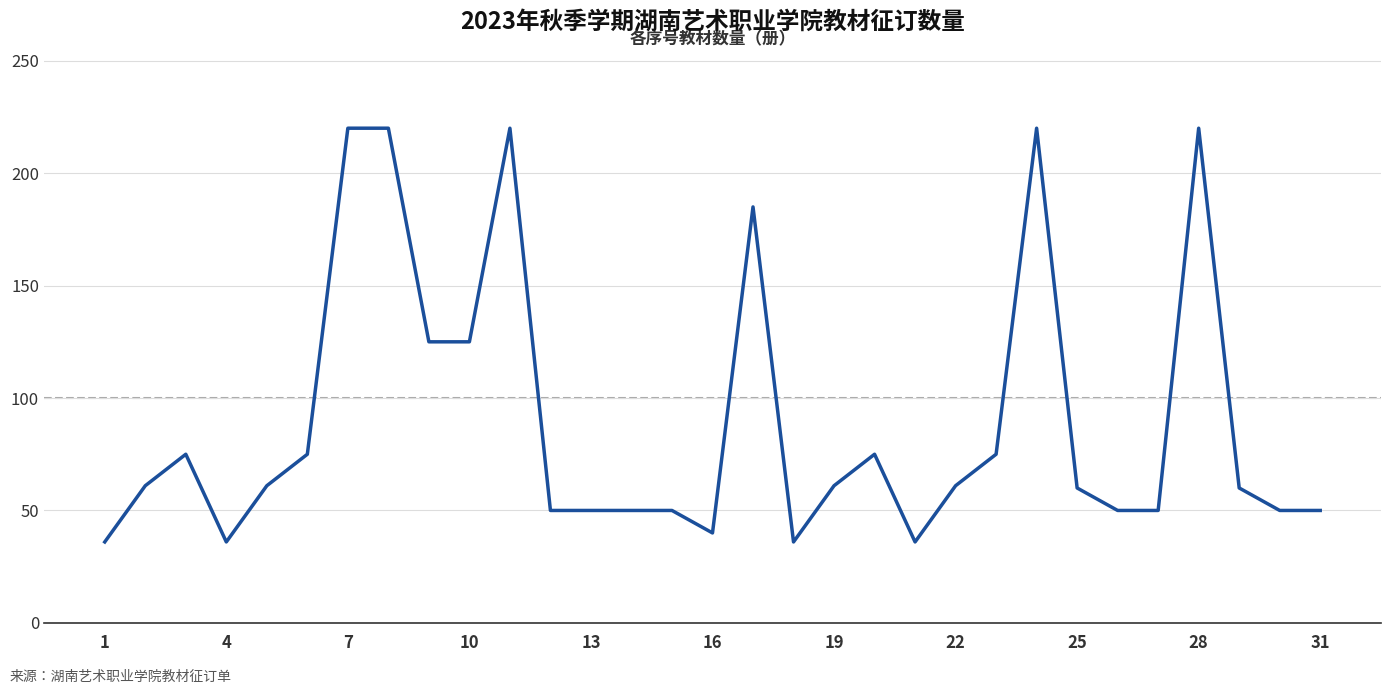

What is the smallest value displayed?

36